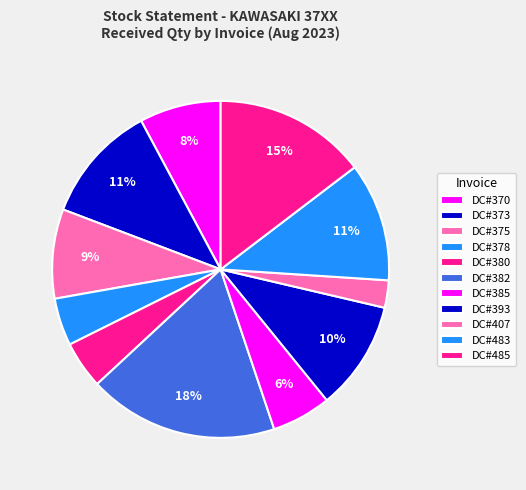

How many segments does this pie chart have?

11